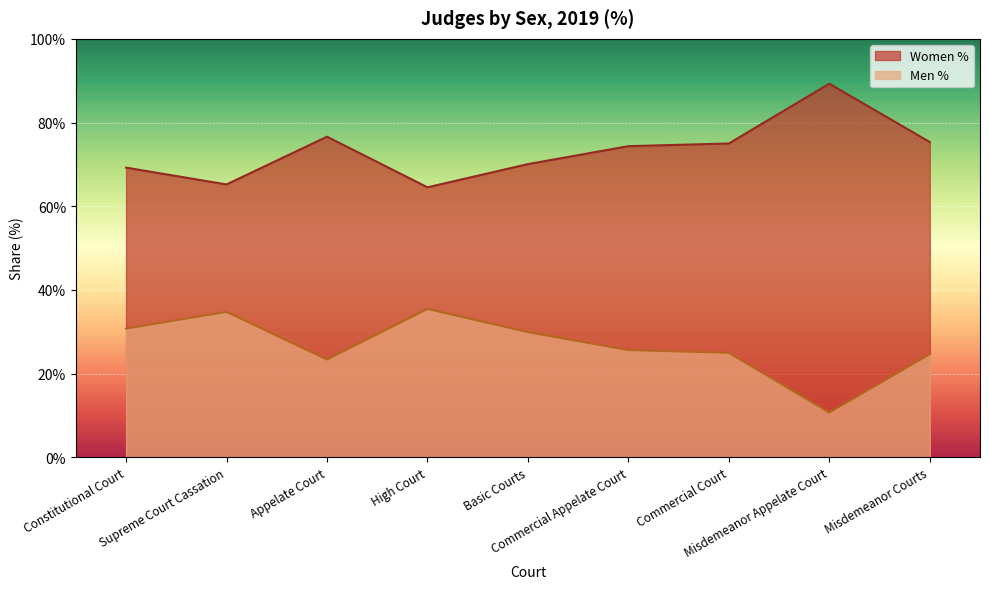

At which category does the chart reach its peak across all series?

Misdemeanor Appelate Court